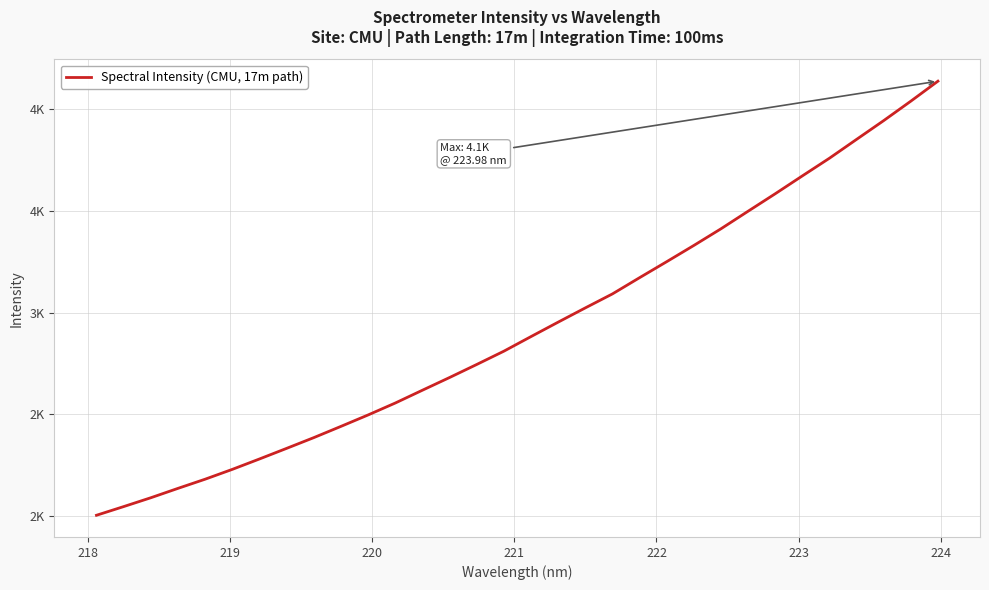

Is this an area chart (filled region under the line)?

No